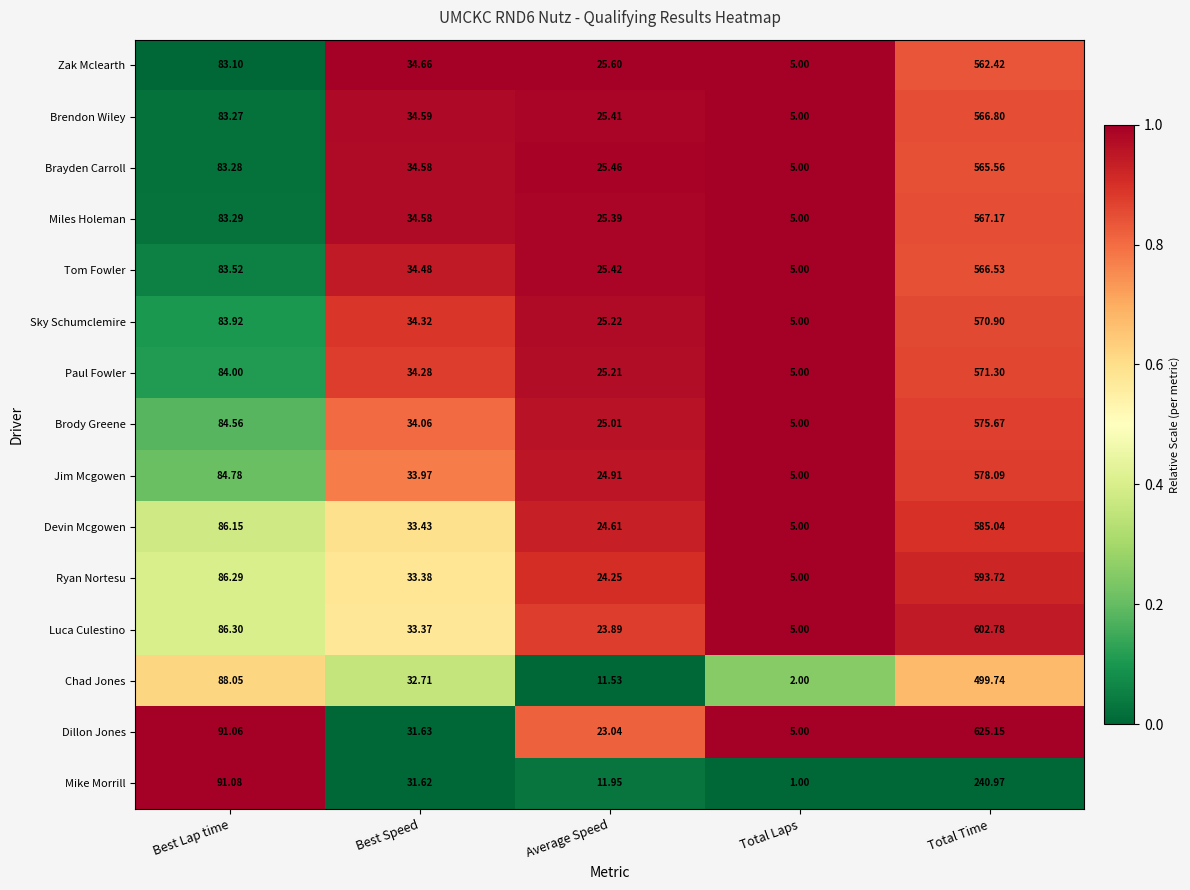

What is the spread (max minus min) of values at Best Lap time?

8.0